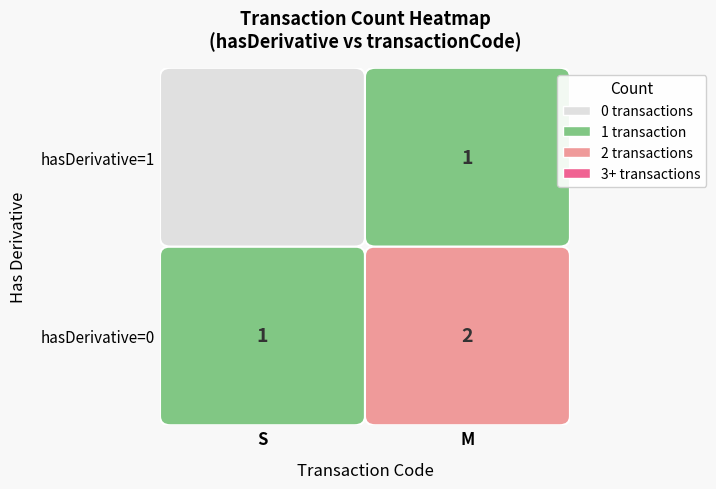

What is the difference between the values at 1_M and 0_M?

1